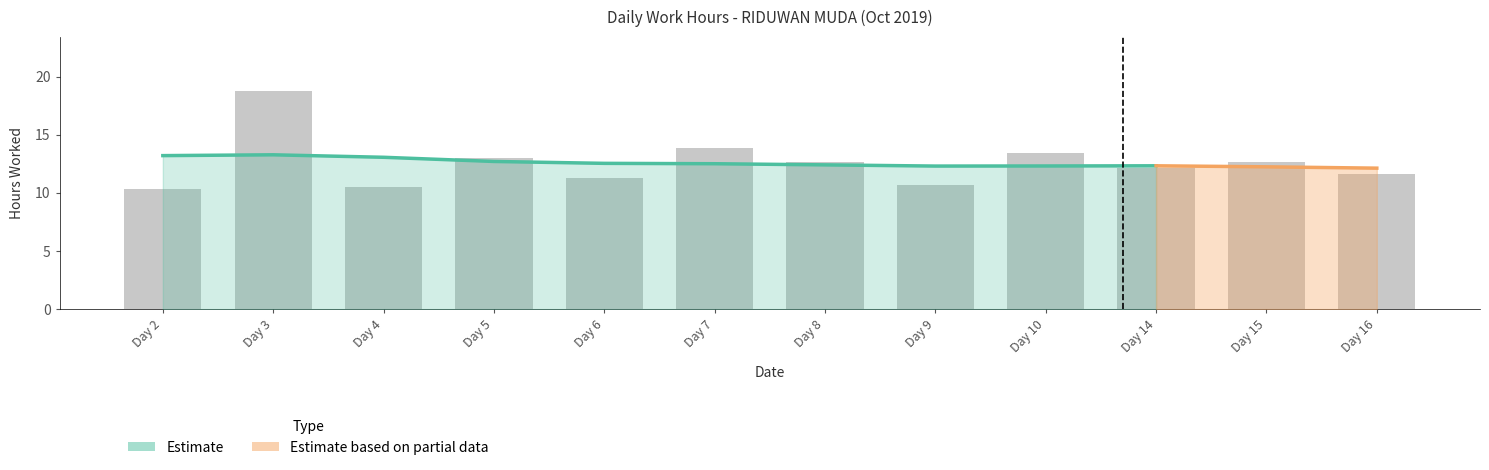

Count the number of categories in the chart.

12